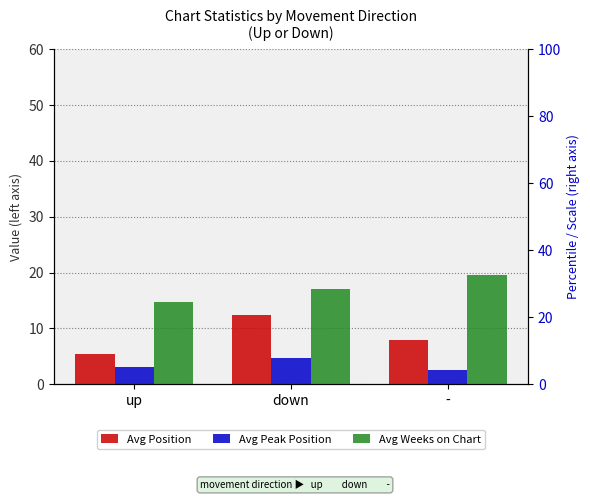

What is the difference between the highest and lowest values at -?

17.0